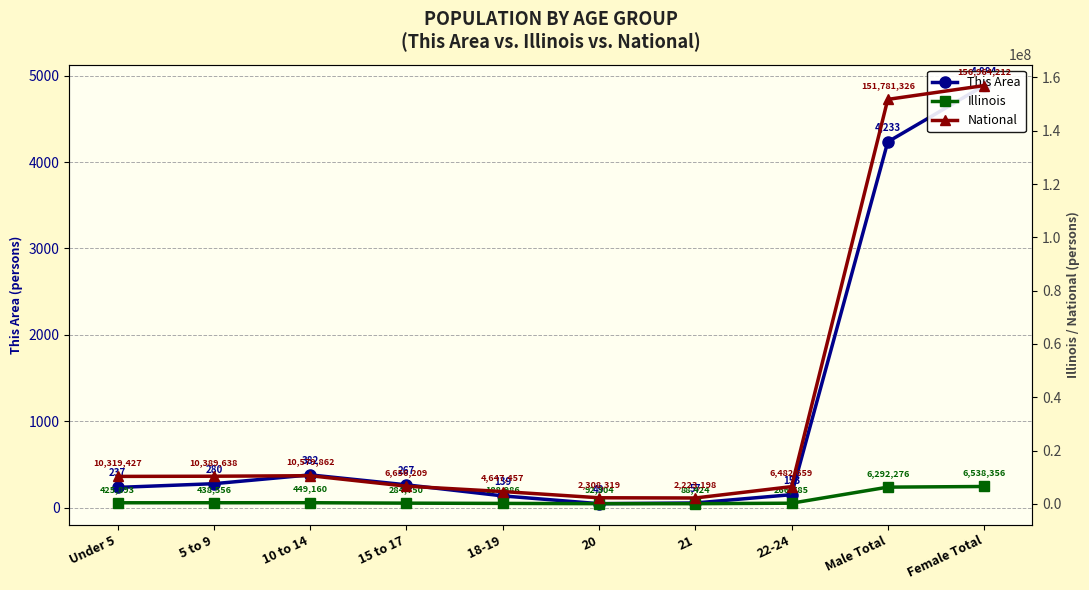

What is the sum of the National values at 20 and Under 5?

12627746